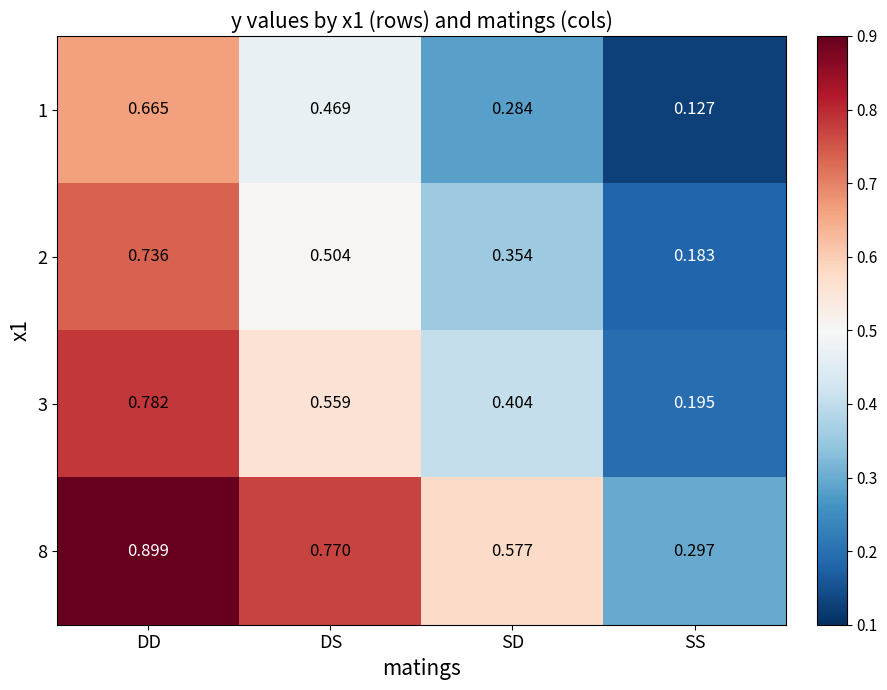

List the series in order of their overall mean, highest first.

8, 3, 2, 1